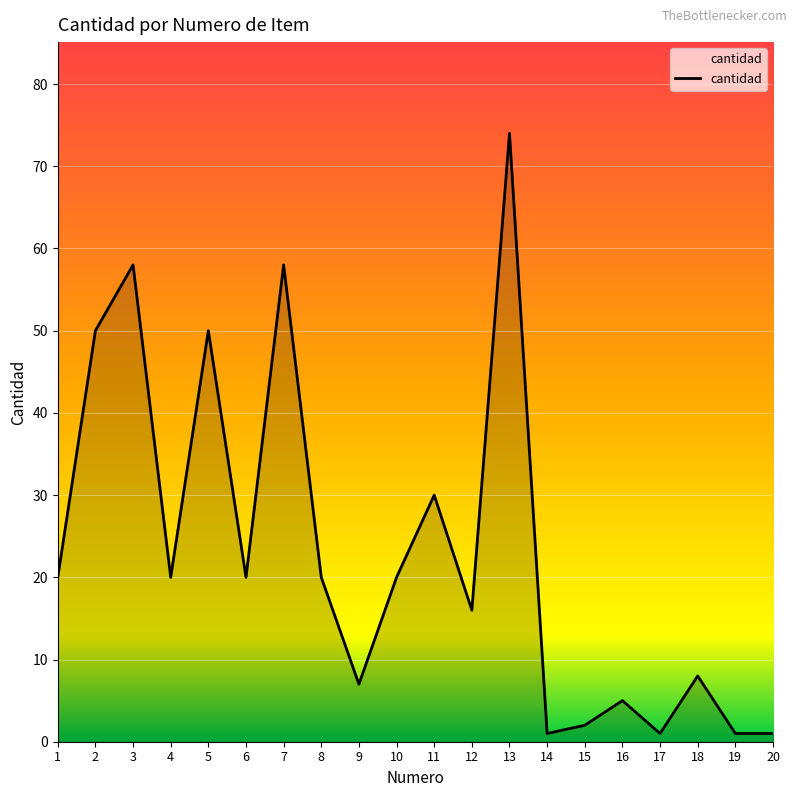

At which category does the chart reach its peak across all series?

13